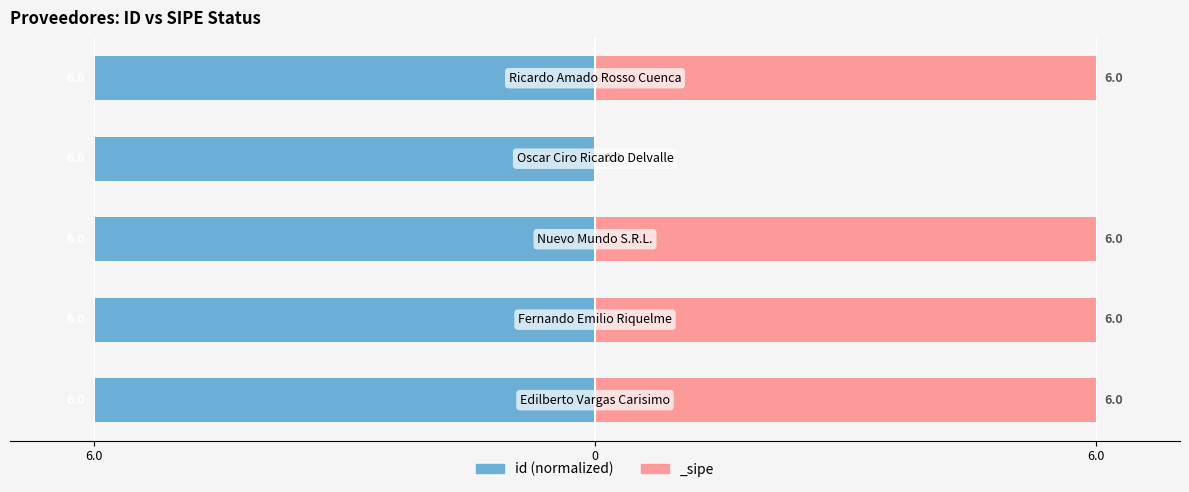

What value does the data have at 3?

-6.0